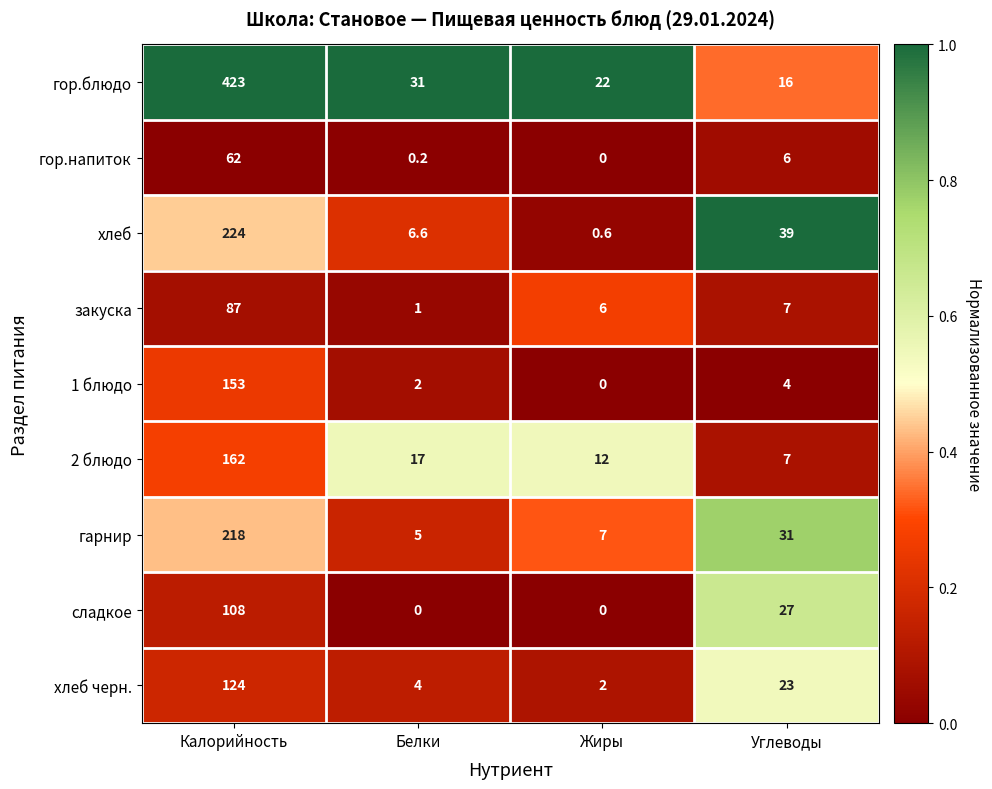

What is the sum of the сладкое values at Белки and Углеводы?

27.0